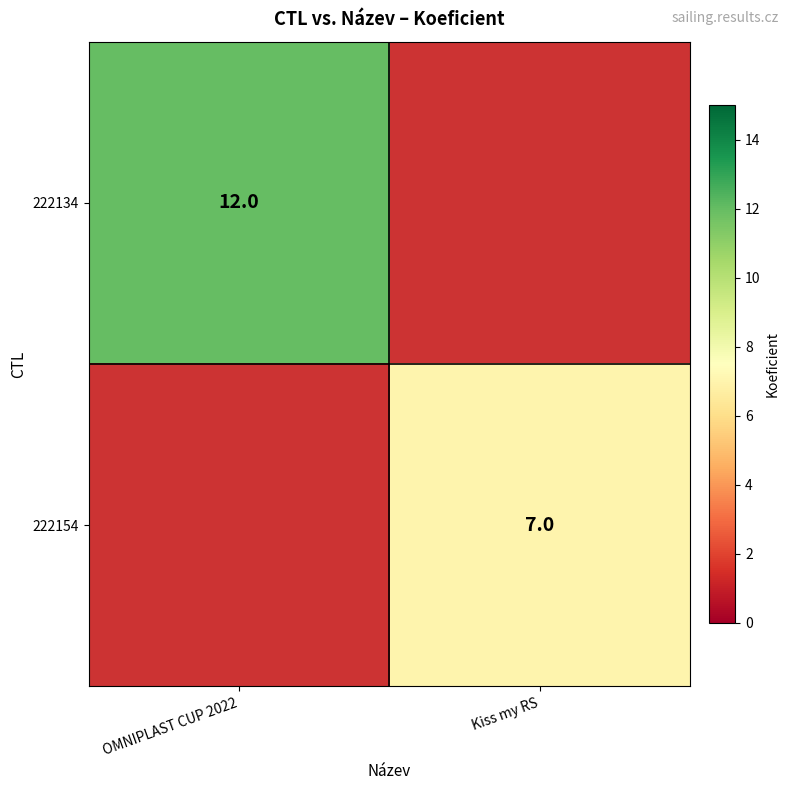

Is it true that 222134 equals 12 at OMNIPLAST CUP 2022?

True